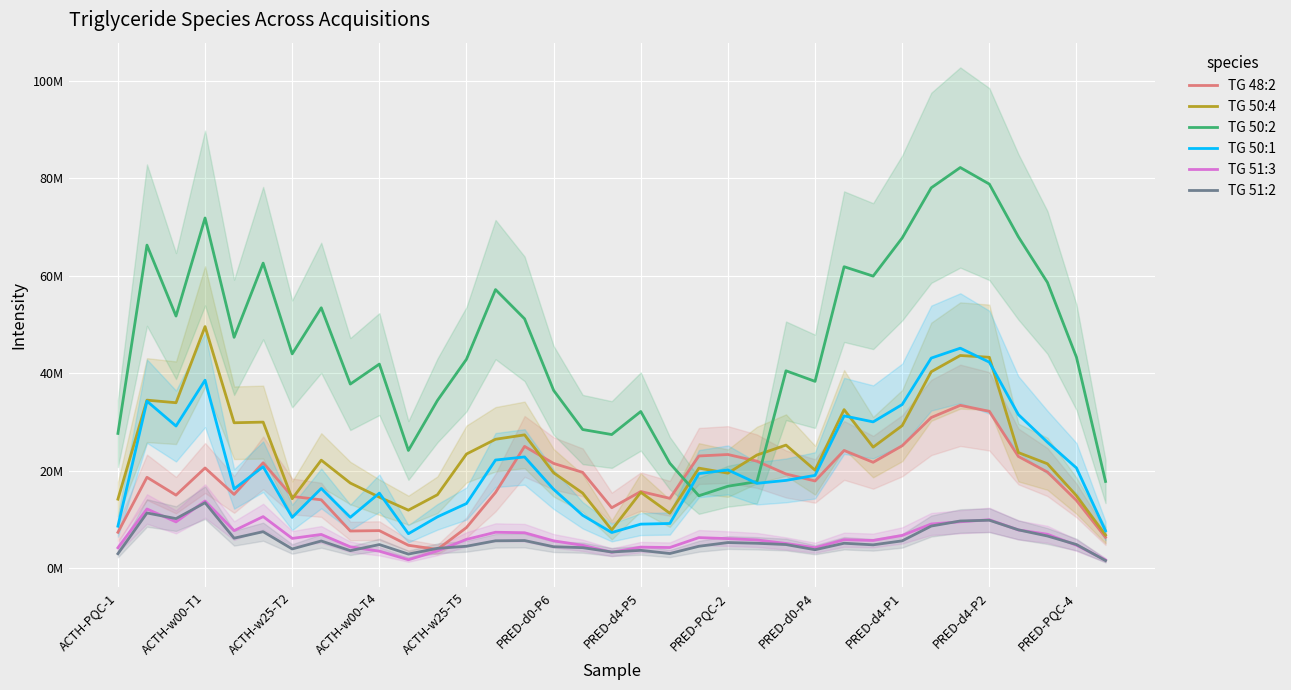

At how many categories does at least one series exceed 36740974?

23